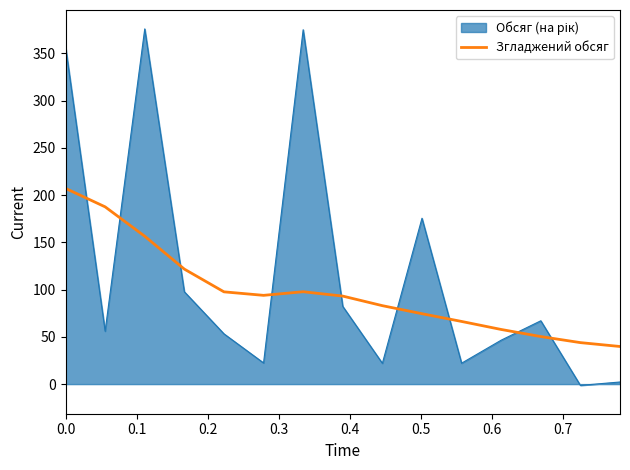

What is the maximum value shown in the chart?

375.9